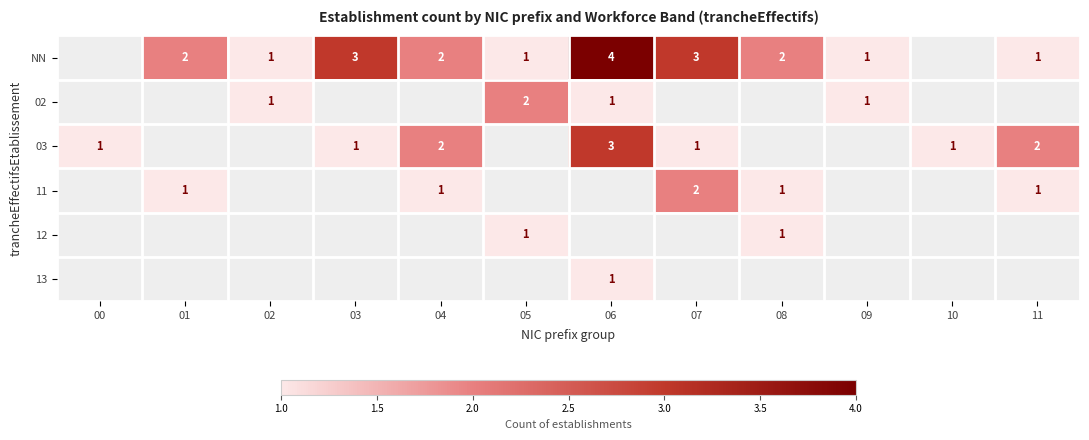

Is it true that 02 equals 3 at 05?

False